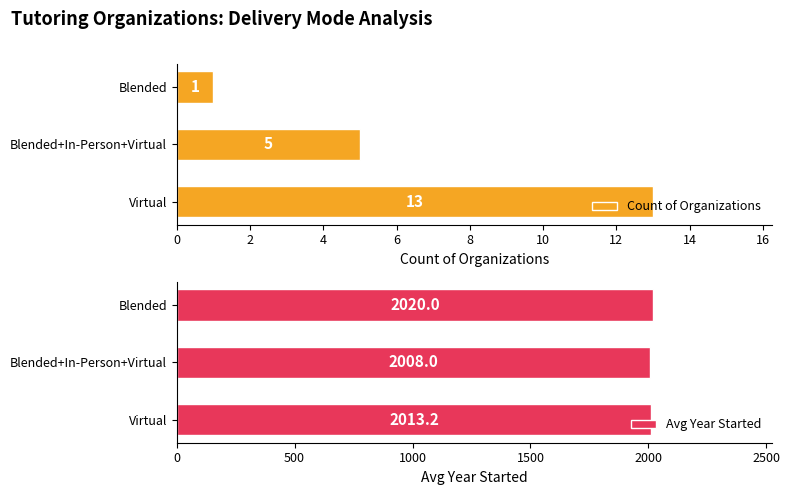

Where is Count of Organizations nearest to the value 7?

Blended+In-Person+Virtual